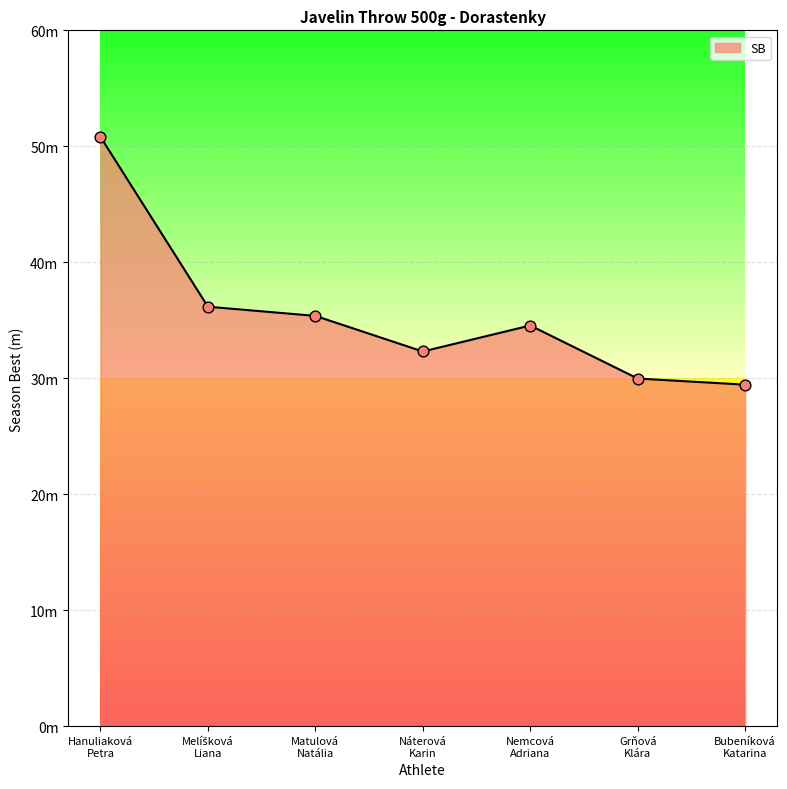

Approximately how many times larger is the value at Náterová
Karin compared to Grňová
Klára?

1.1